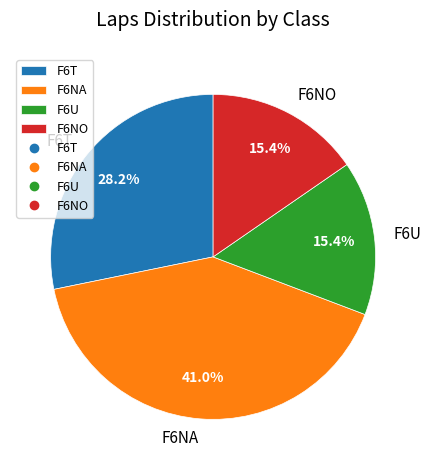

Combined, do F6U and F6NO account for over 50%?

No